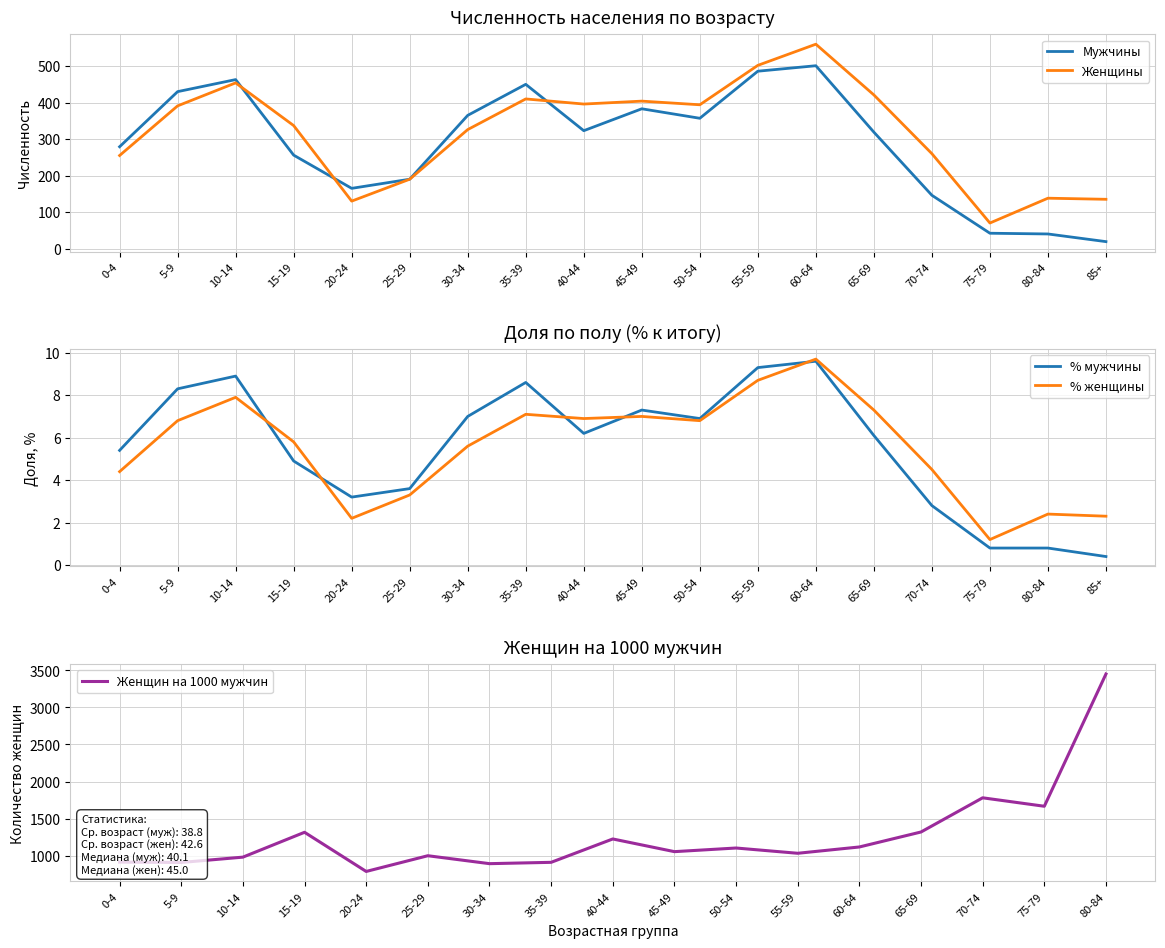

Read the Мужчины и женщины value at 65-69.

319.0